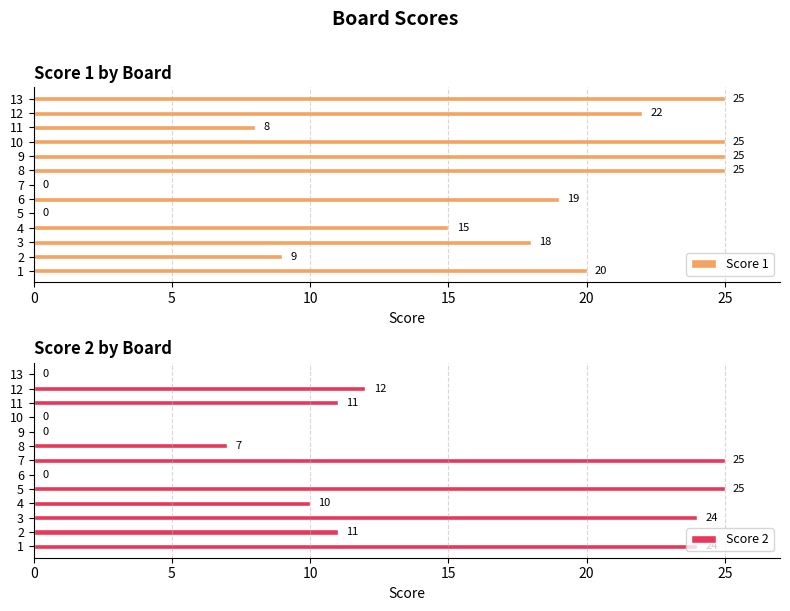

Which series has the largest total across all categories?

Score 1